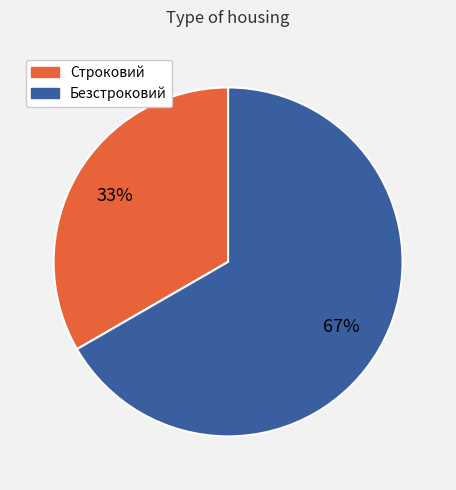

Is it true that Безстроковий is 55% of the pie?

False